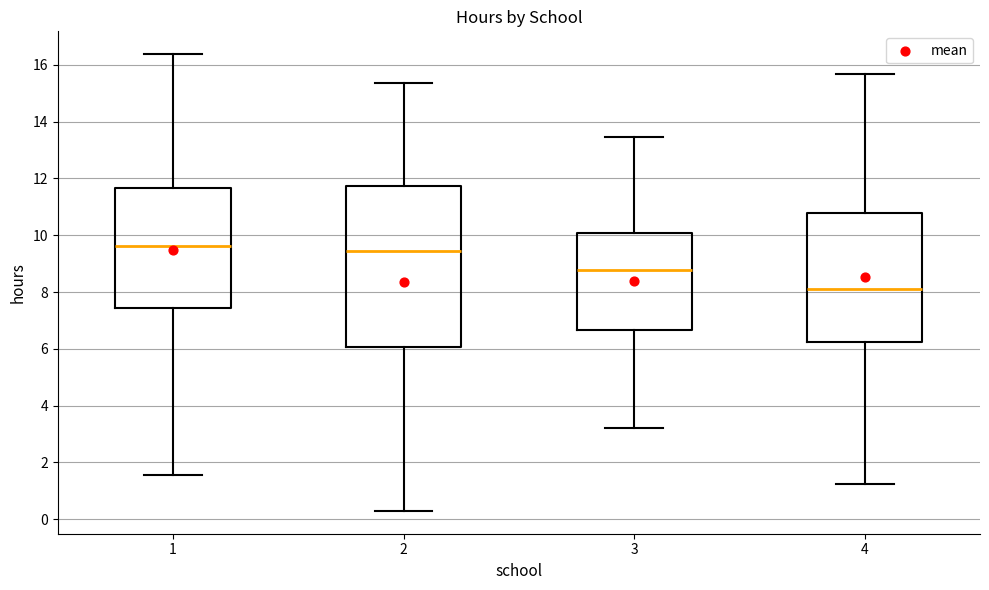

Which box is the tallest, from its lower edge to its upper edge?

2